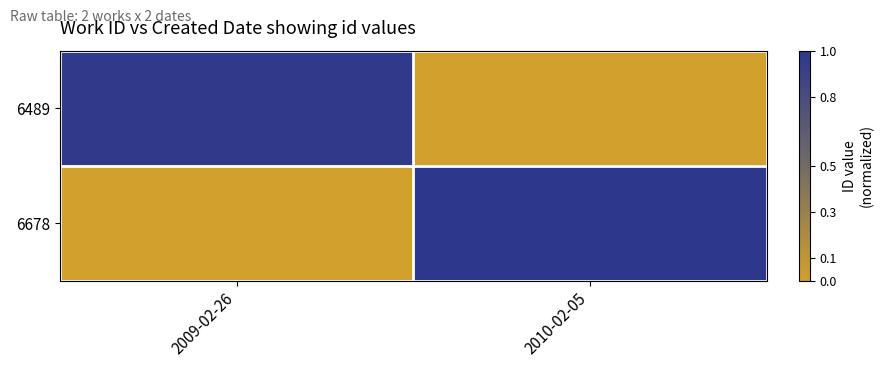

At how many categories does at least one series exceed 0?

2